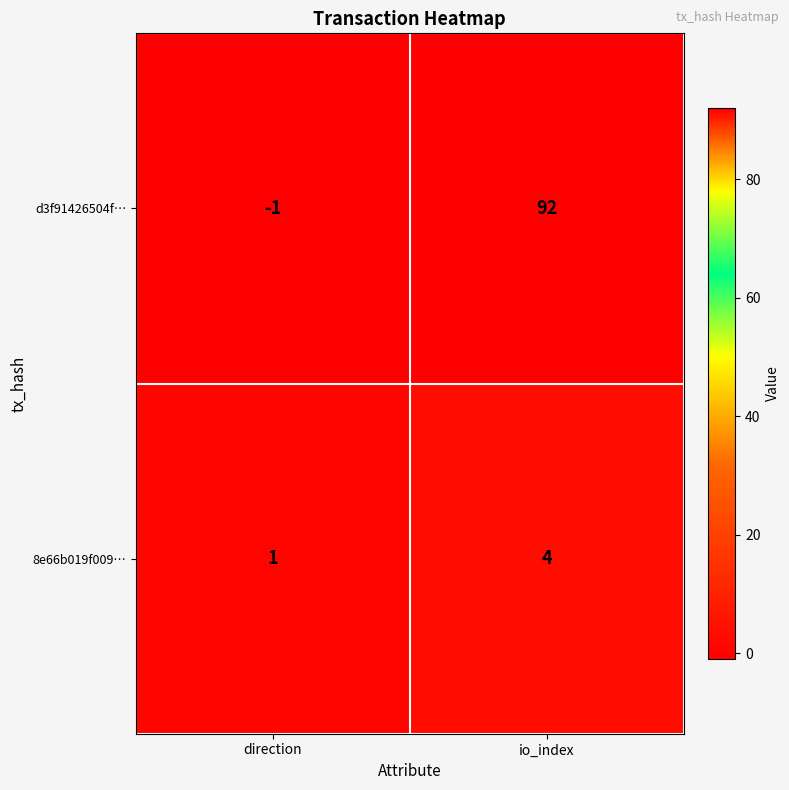

What is the maximum value shown in the chart?

92